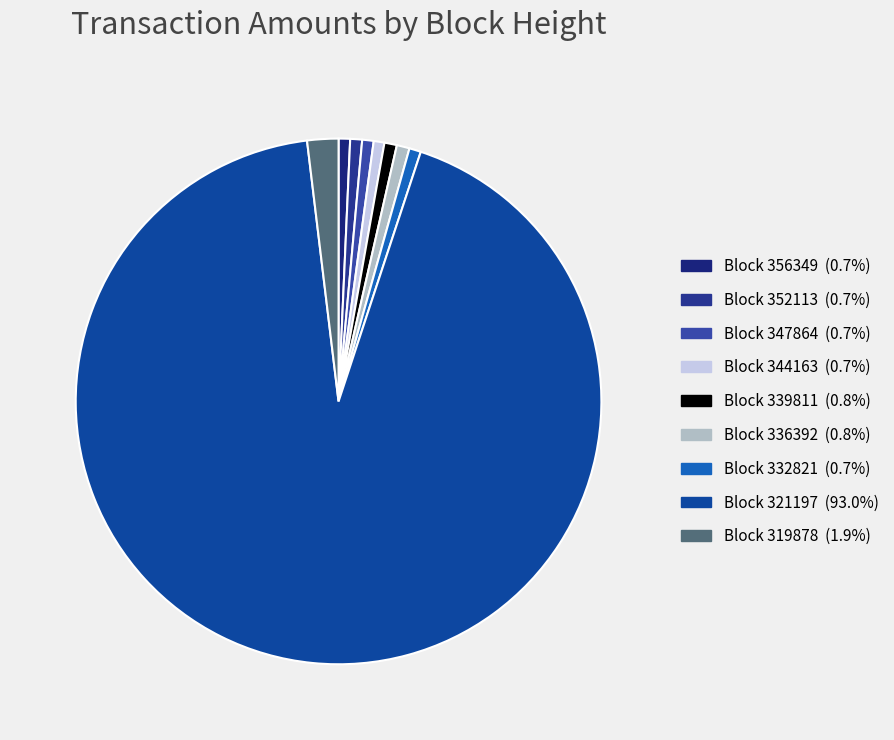

What is the largest slice in the pie chart?

321197